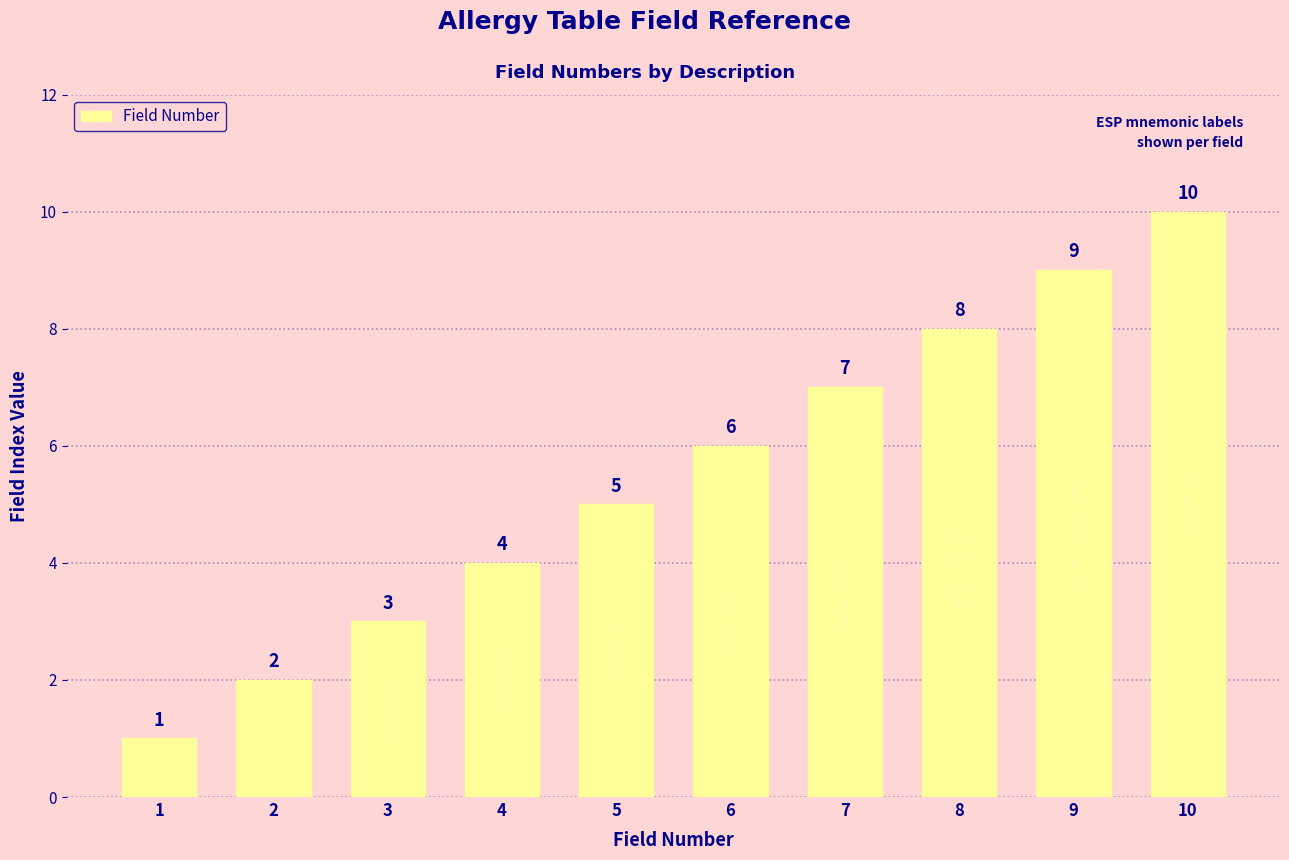

How many categories are shown in the chart?

10